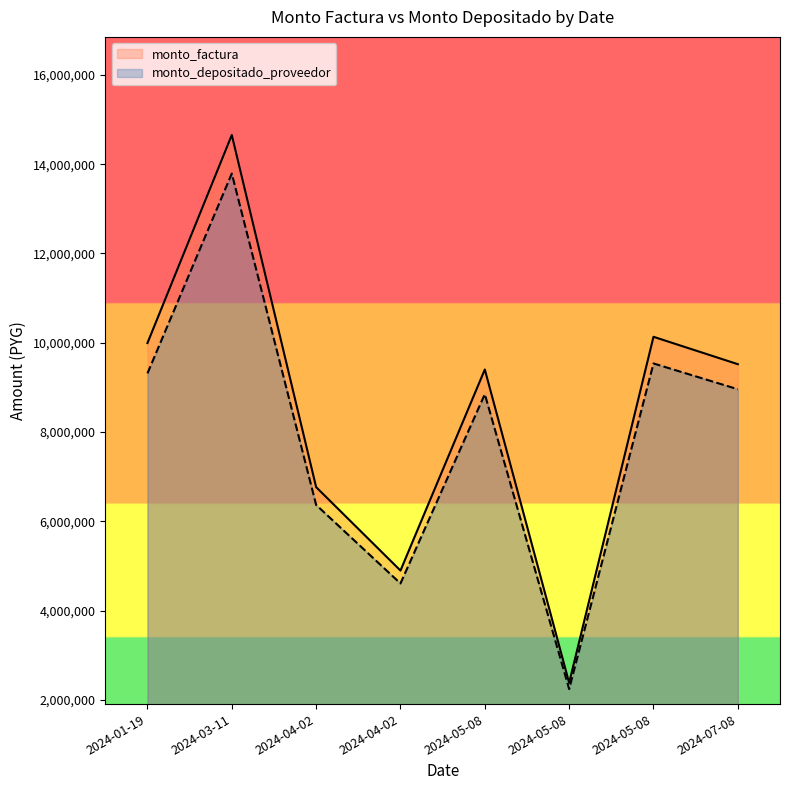

What is the average value of the monto_depositado_proveedor series?

7957091